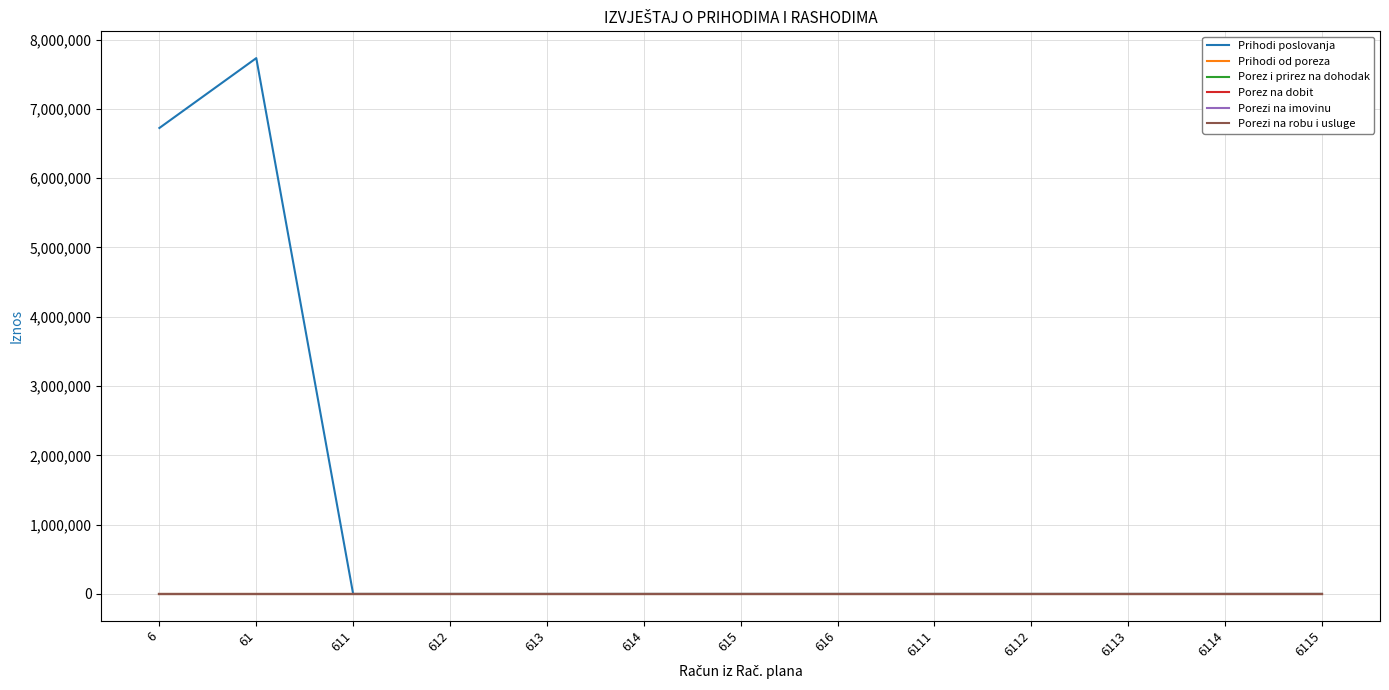

Does the chart have visible grid lines?

Yes